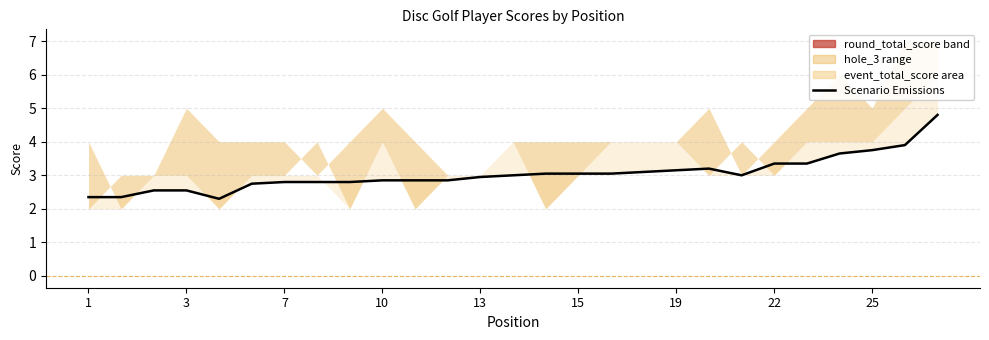

What is the label of the 23rd point from the left?

22